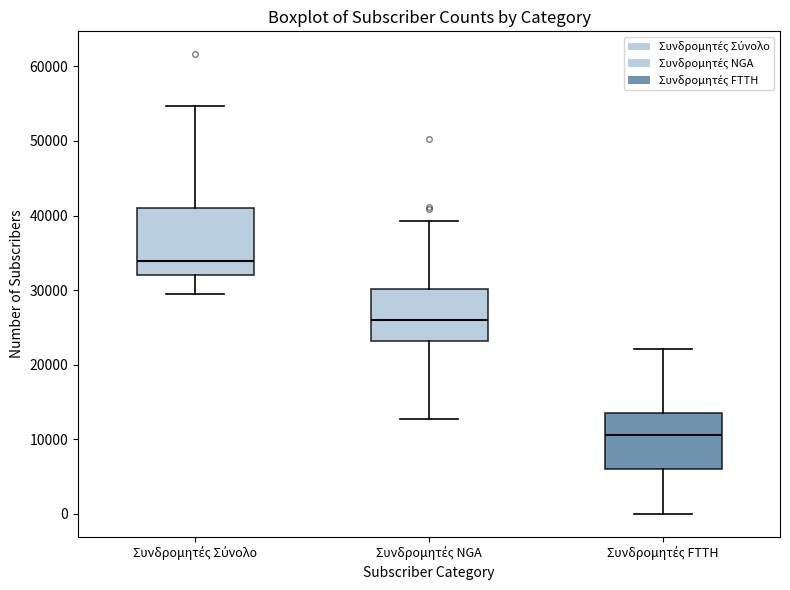

Reading left to right, transcribe this box plot: for each box, give where its median line is, the range the box spans, and where its two whiskers end, as read against the y-axis. The values are not printed on the chart, so give them approximately, as read against the axis.

Συνδρομητές Σύνολο: median 34000, box 32000 to 41000, whiskers 29000 to 55000
Συνδρομητές NGA: median 26000, box 23000 to 30000, whiskers 13000 to 39000
Συνδρομητές FTTH: median 11000, box 6000 to 13000, whiskers 0 to 22000